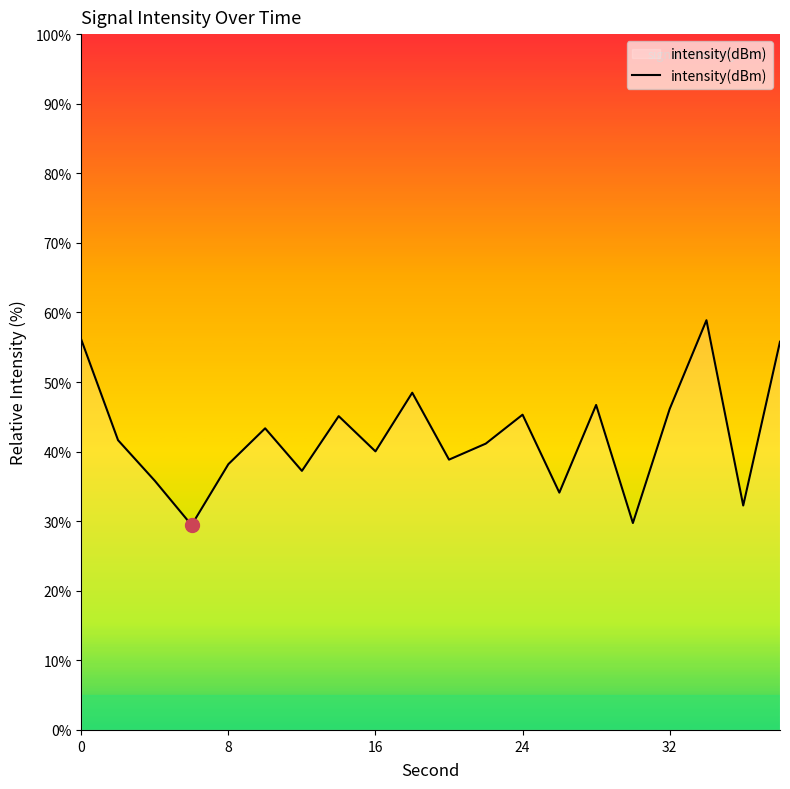

What is the greatest value displayed?

58.9